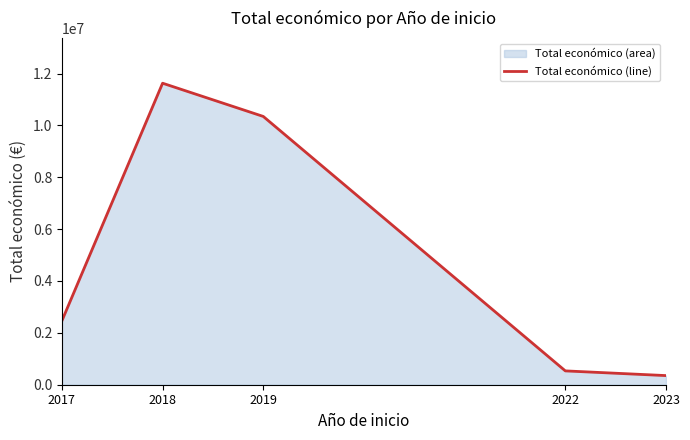

How many distinct data groups are displayed?

1